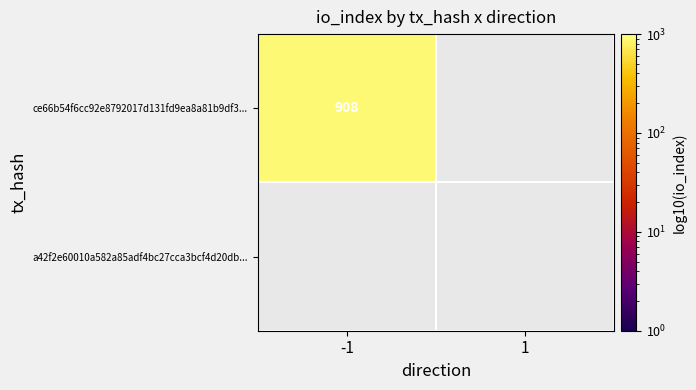

List the series in order of their peak value, highest first.

ce66b54f6cc92e8792017d131fd9ea8a81b9df3, a42f2e60010a582a85adf4bc27cca3bcf4d20db